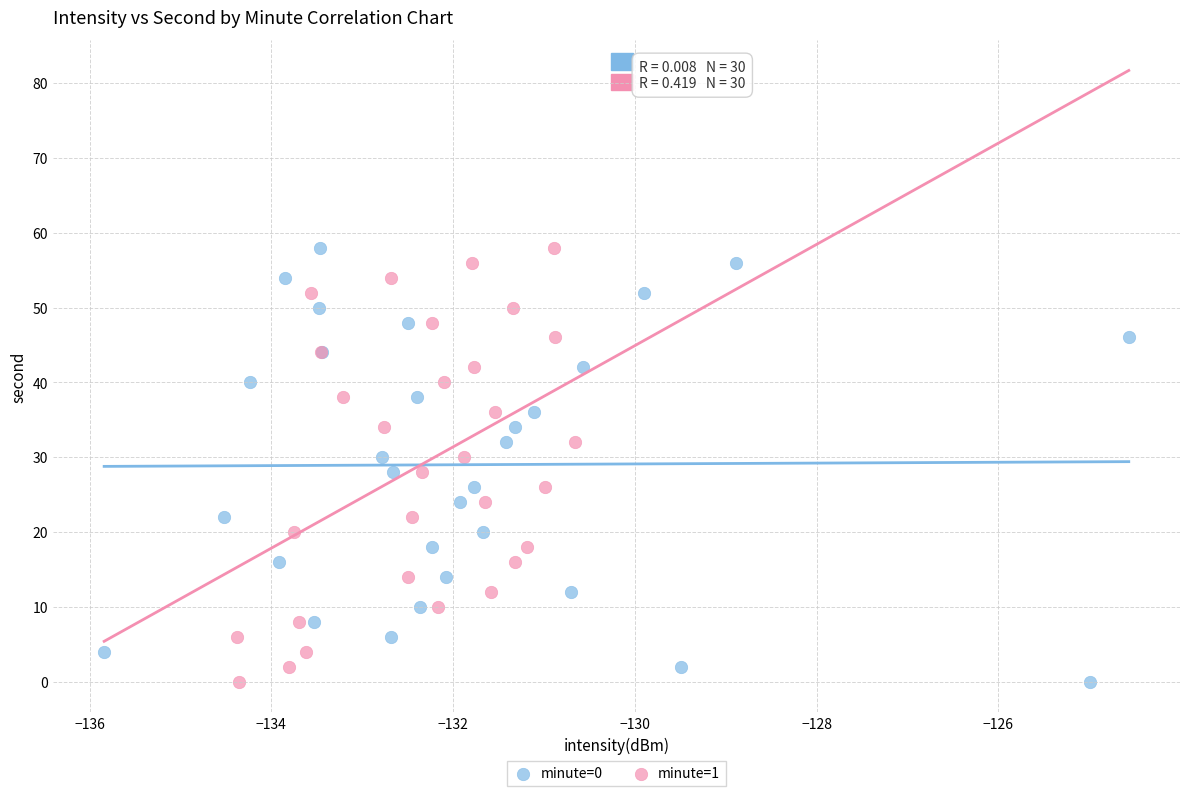

What are all the series names shown in the legend?

minute=0, minute=1